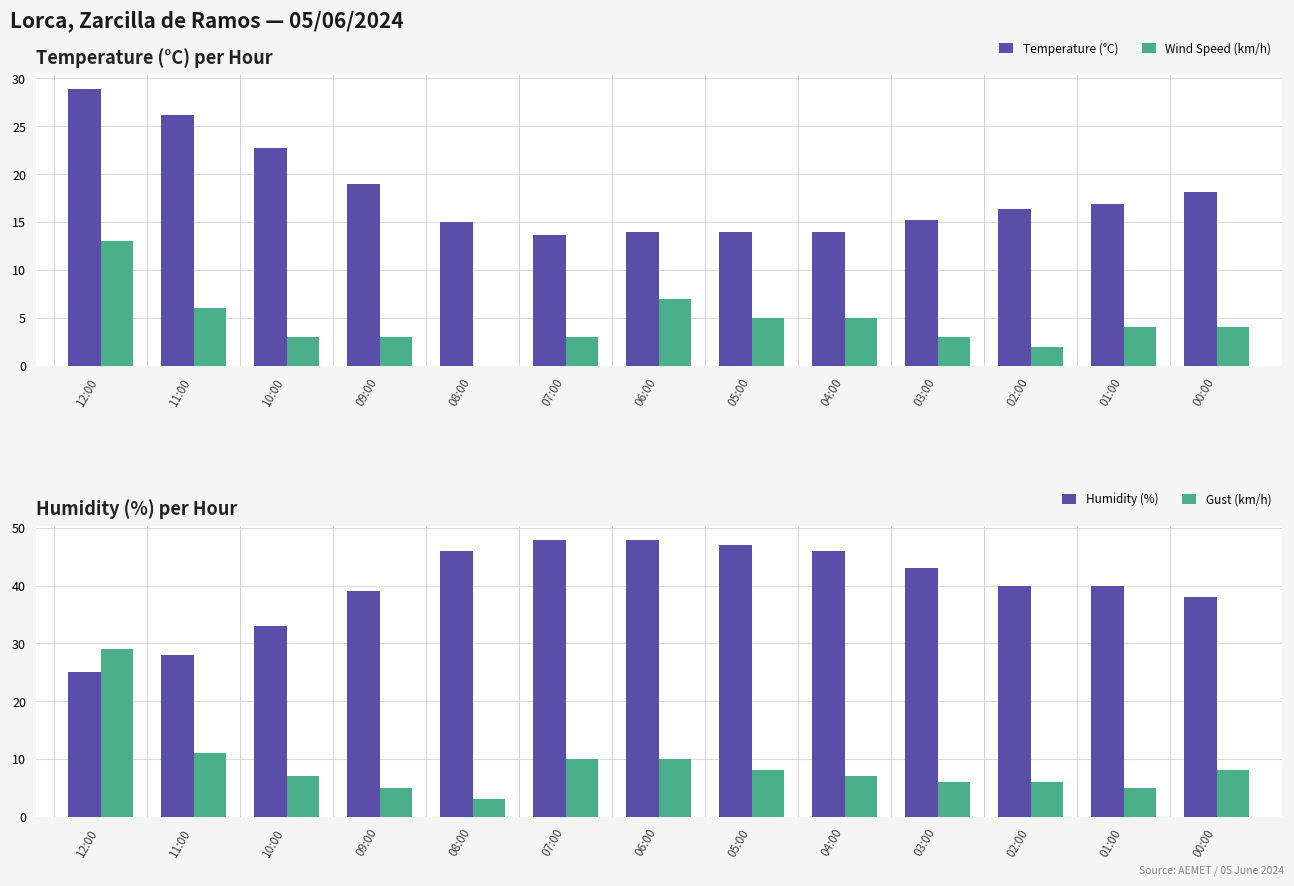

The value of Humidity (%) at 06:00 is 85.4. True or false?

False